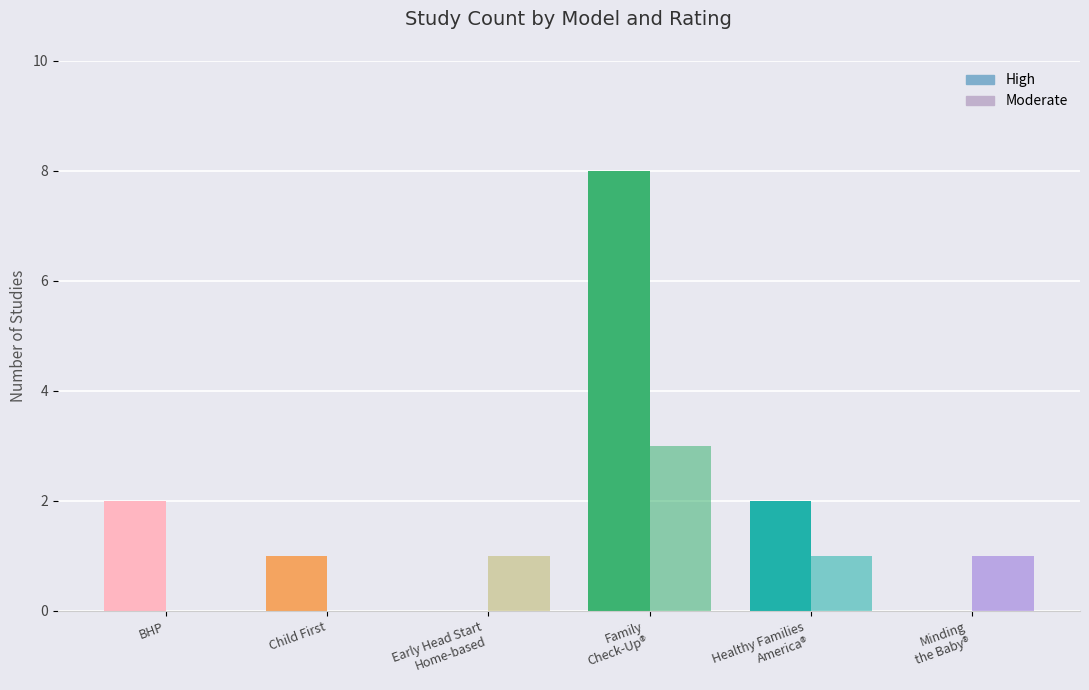

List the series in order of their overall mean, lowest first.

Moderate, High